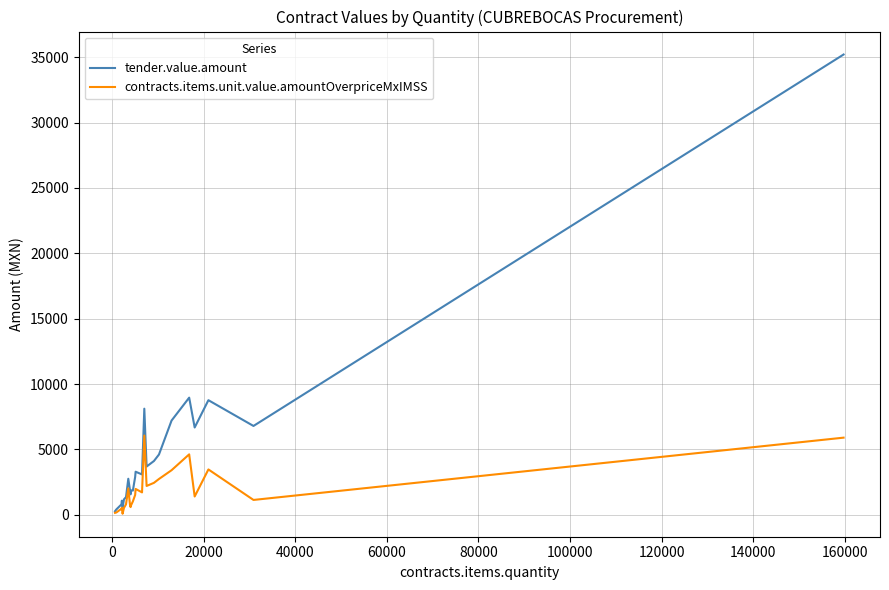

What is the maximum value shown in the chart?

35208.9